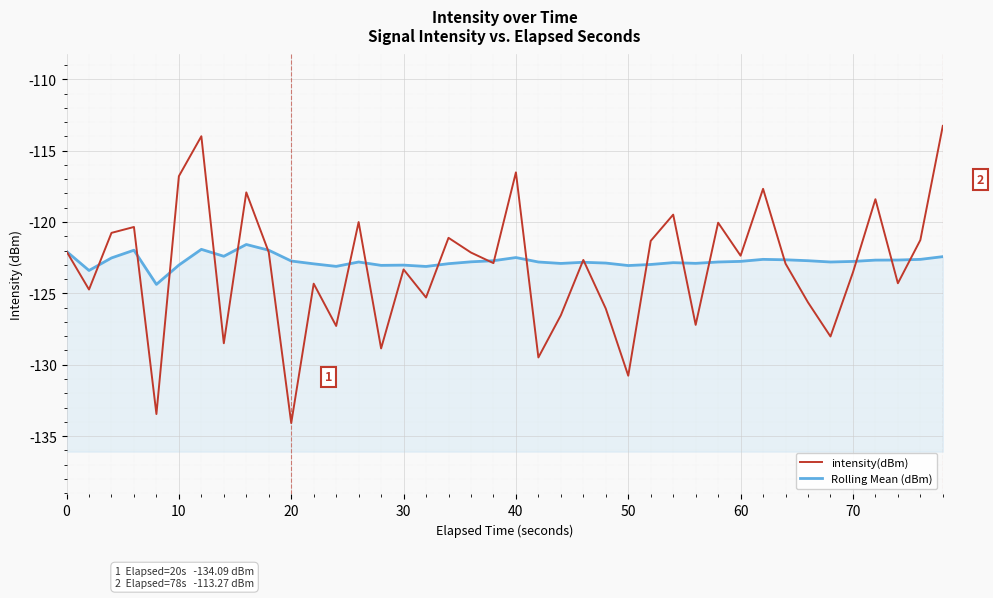

True or false: intensity(dBm) has a value of -175.7 at 60.

False